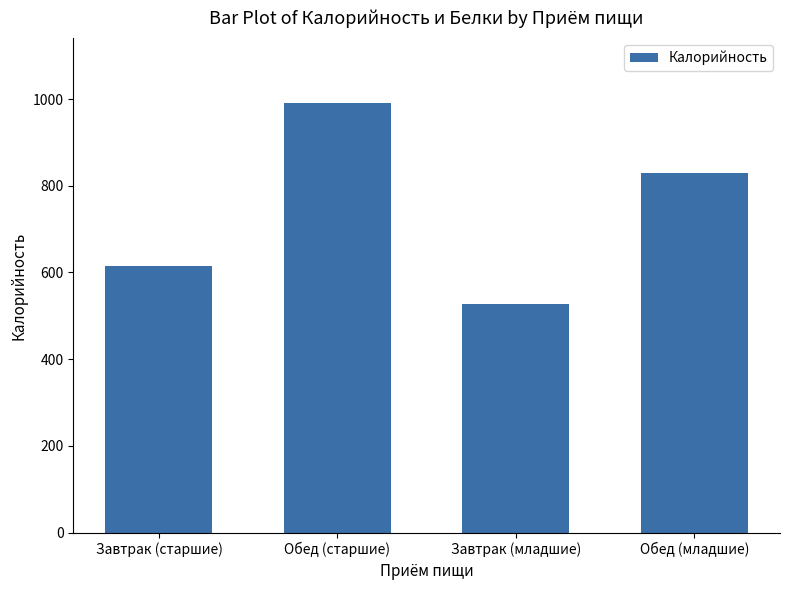

What is the label of the 3rd bar from the left?

Завтрак (младшие)